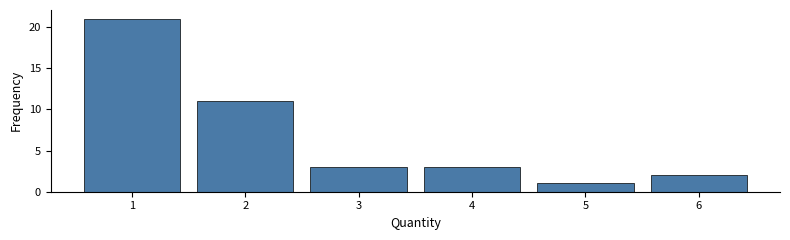

Reading left to right, list every bar in this chart as the range it spans on the x-axis followed by its height. The values are not printed on the chart, so give them approximately, as read against the axis.

0.5 to 1.5: 21
1.5 to 2.5: 11
2.5 to 3.5: 3
3.5 to 4.5: 3
4.5 to 5.5: 1
5.5 to 6.5: 2